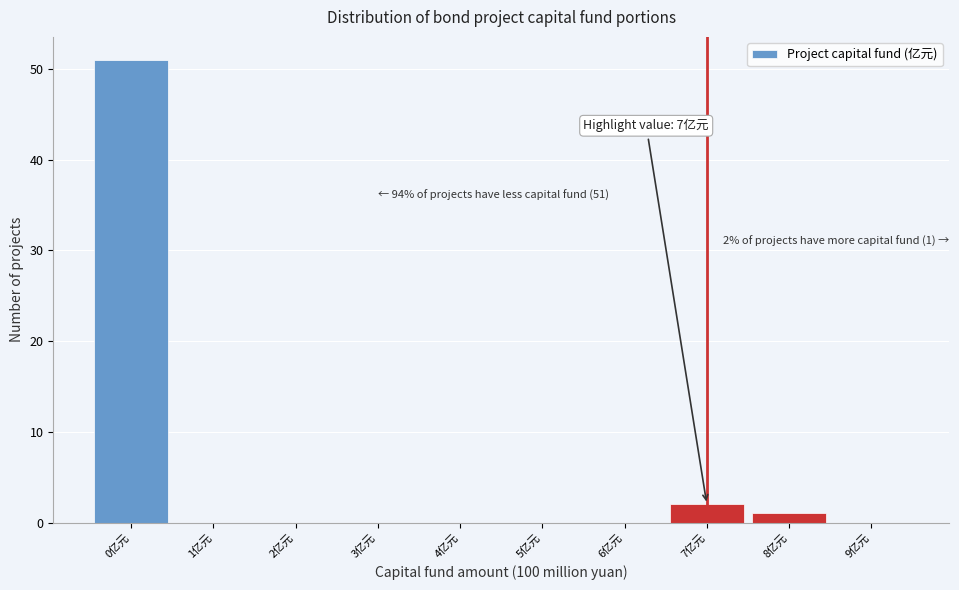

Over which range of the x-axis is the bar tallest?

-0.5 to 0.5